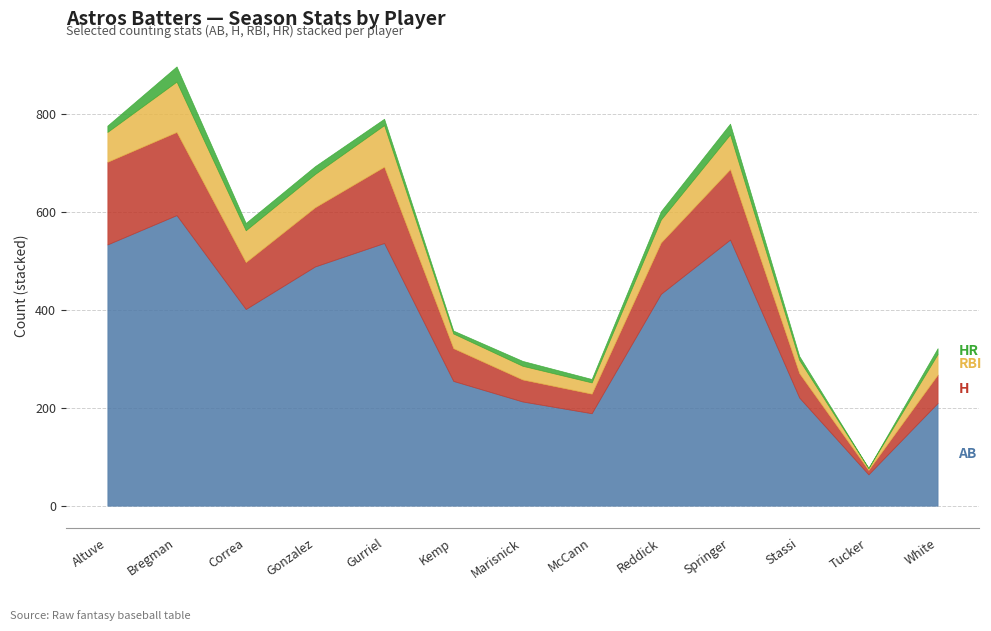

Rank the series by their maximum value, from lowest to highest.

bHR, bRBI, bH, bAB